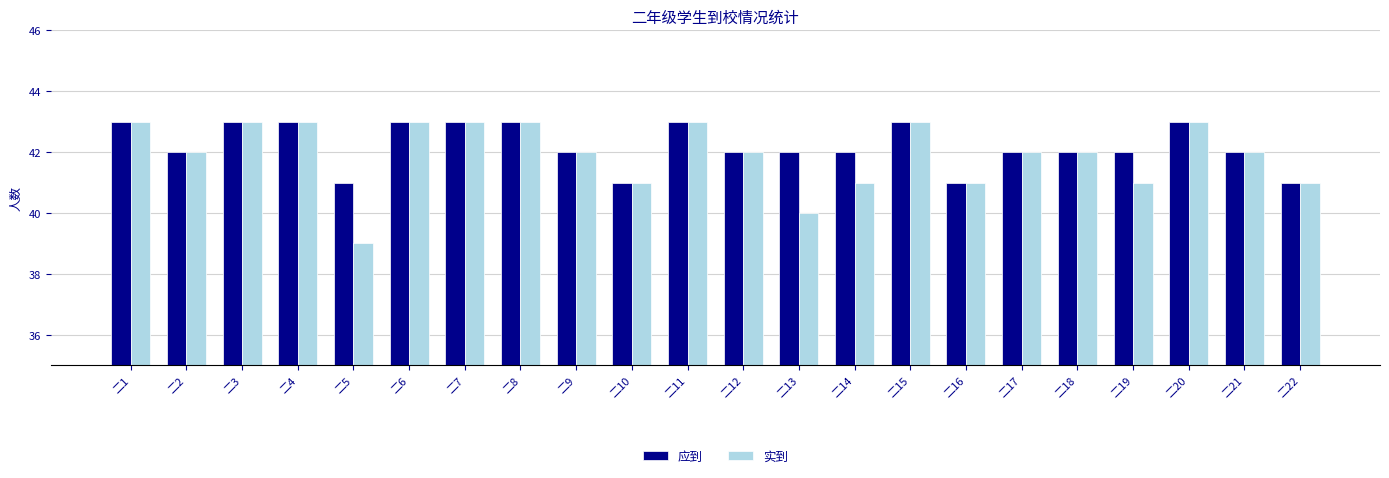

Which series has the widest spread of values?

实到